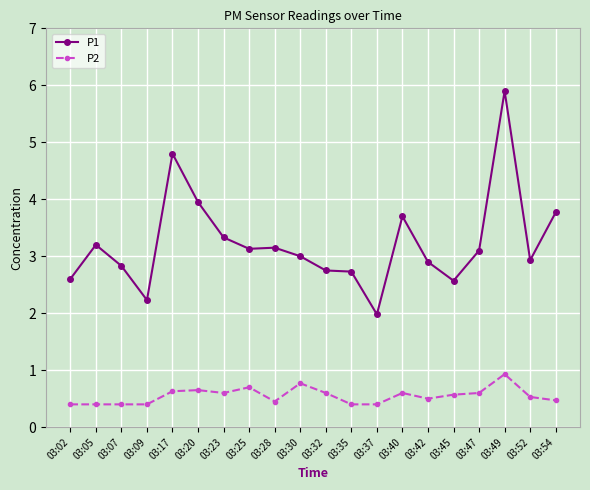

Between 03:32 and 03:54, which series saw the biggest shift?

P1